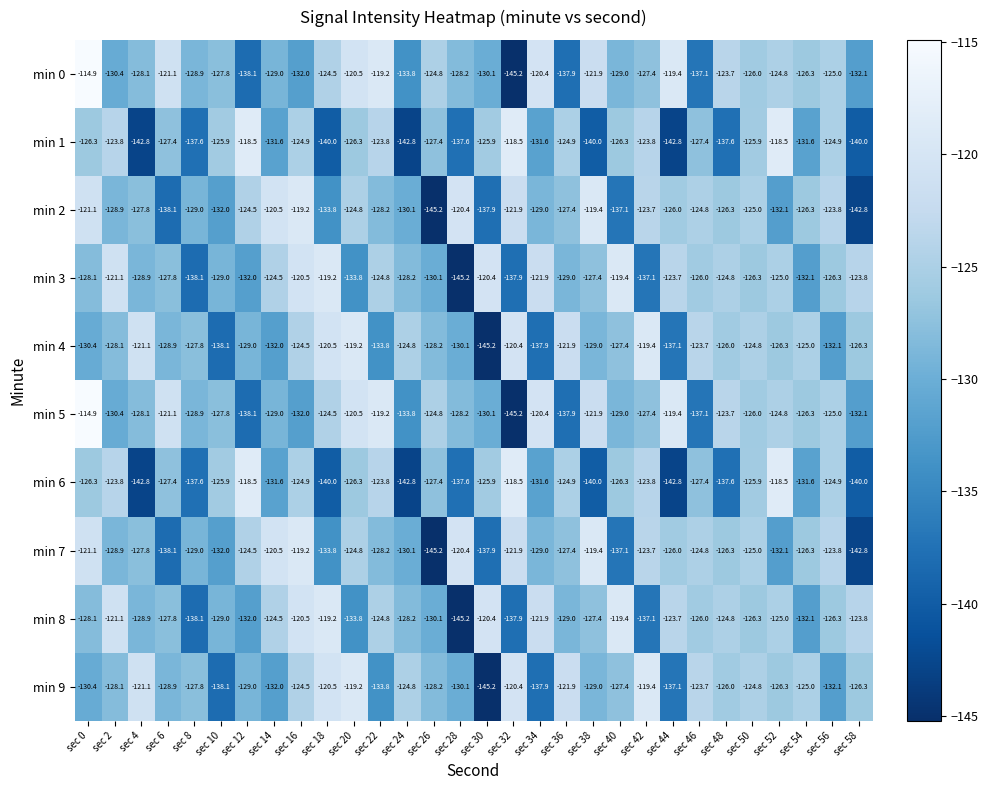

At which category is the sum across all series the highest?

sec 0